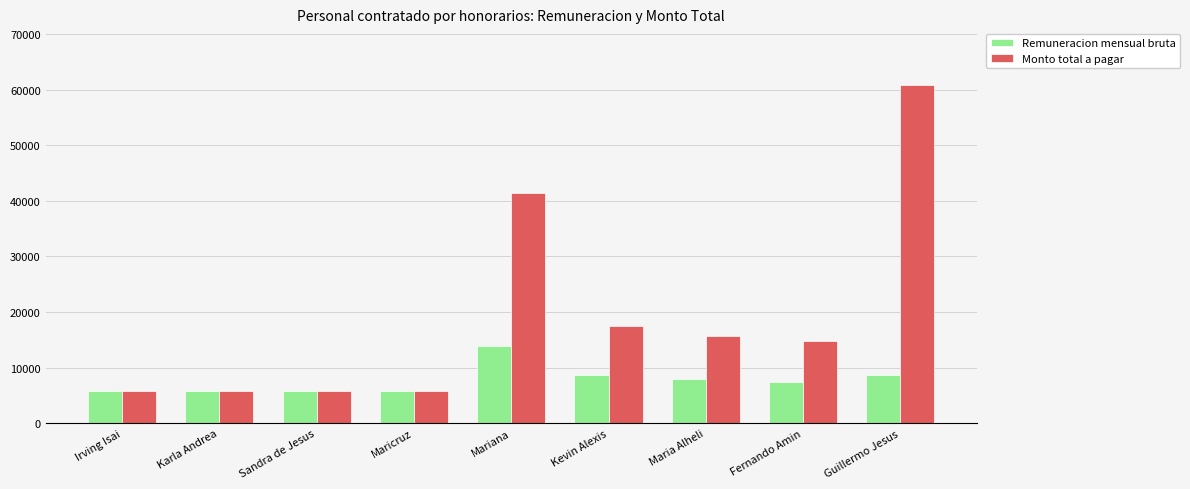

Between Sandra de Jesus and Kevin Alexis, which series saw the biggest shift?

Monto total a pagar